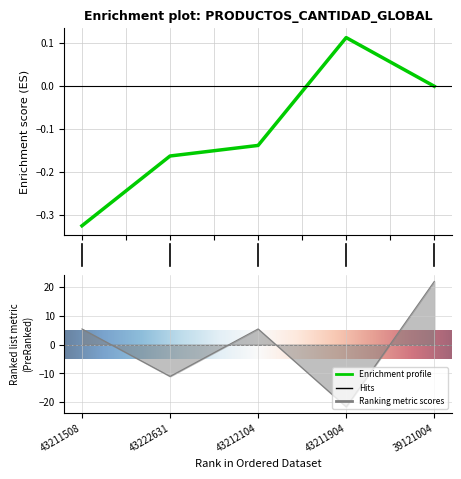

The chart shows a value of 31.7 at 39121004. True or false?

False